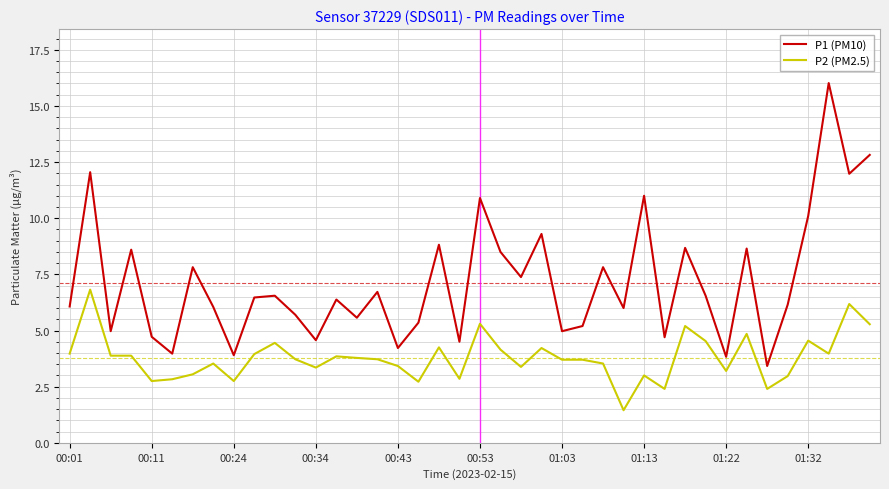

What are all the series names shown in the legend?

P1 (PM10), P2 (PM2.5)